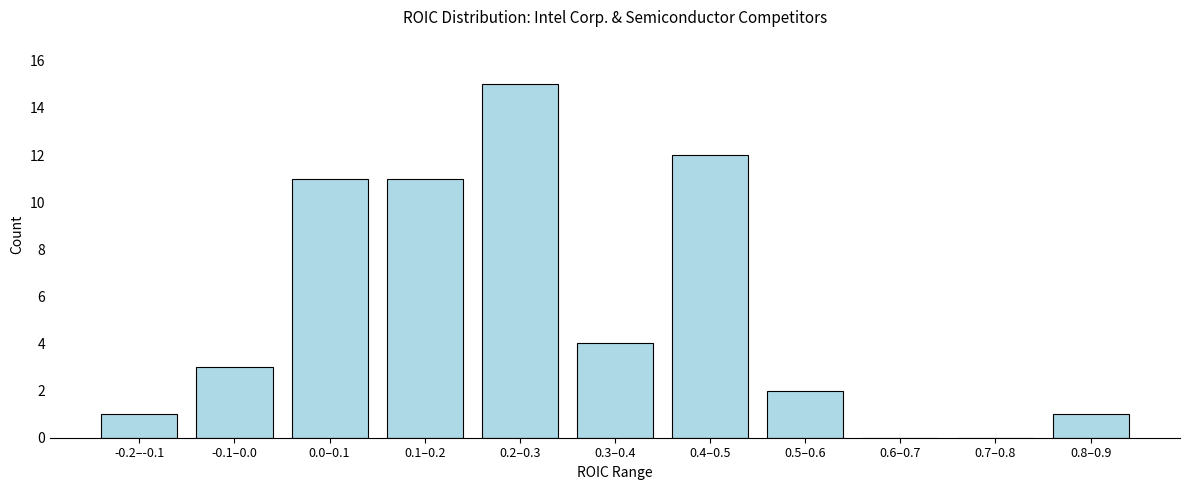

Reading left to right, transcribe all the data shown in this chart.

-0.2–-0.1=1	-0.1–0.0=3	0.0–0.1=11	0.1–0.2=11	0.2–0.3=15	0.3–0.4=4	0.4–0.5=12	0.5–0.6=2	0.6–0.7=0	0.7–0.8=0	0.8–0.9=1